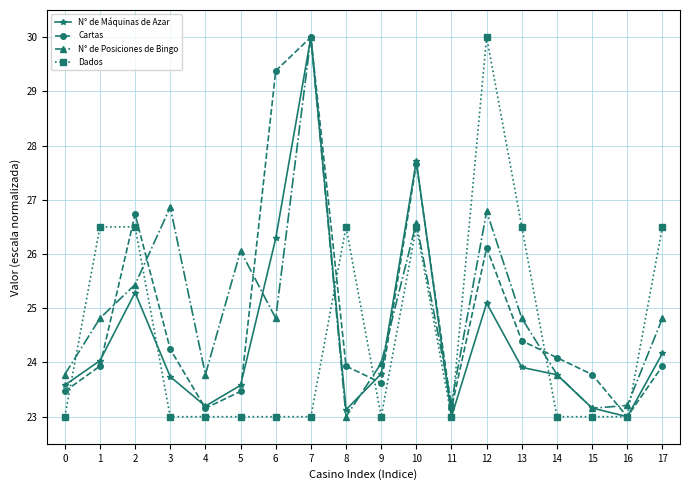

What is the smallest value displayed?

23.0